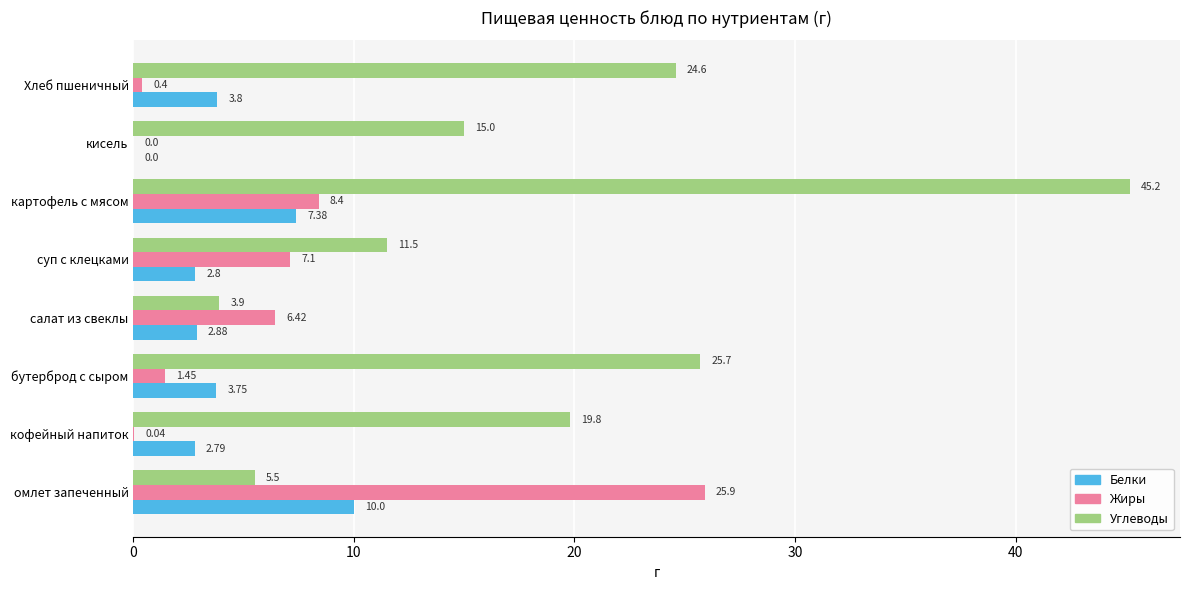

At which category is the sum across all series the highest?

картофель с мясом